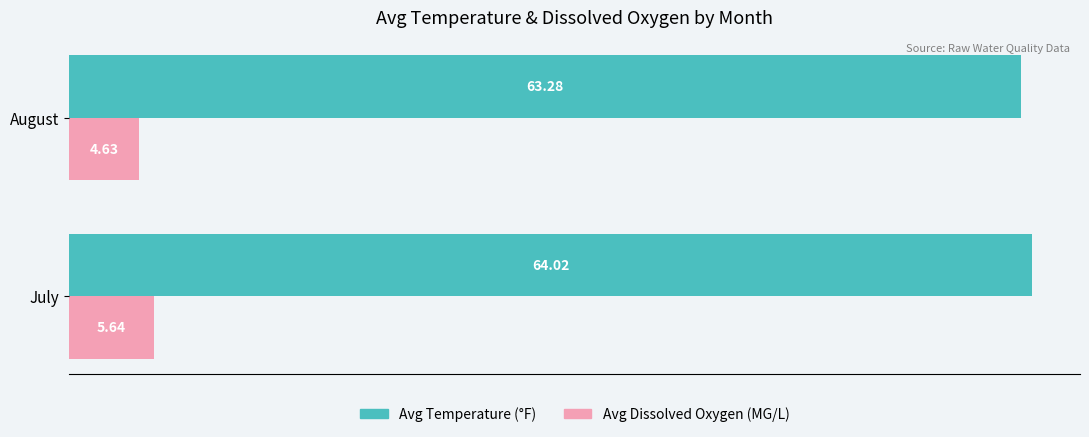

What is the sum of all Avg Temperature (°F) values?

127.3